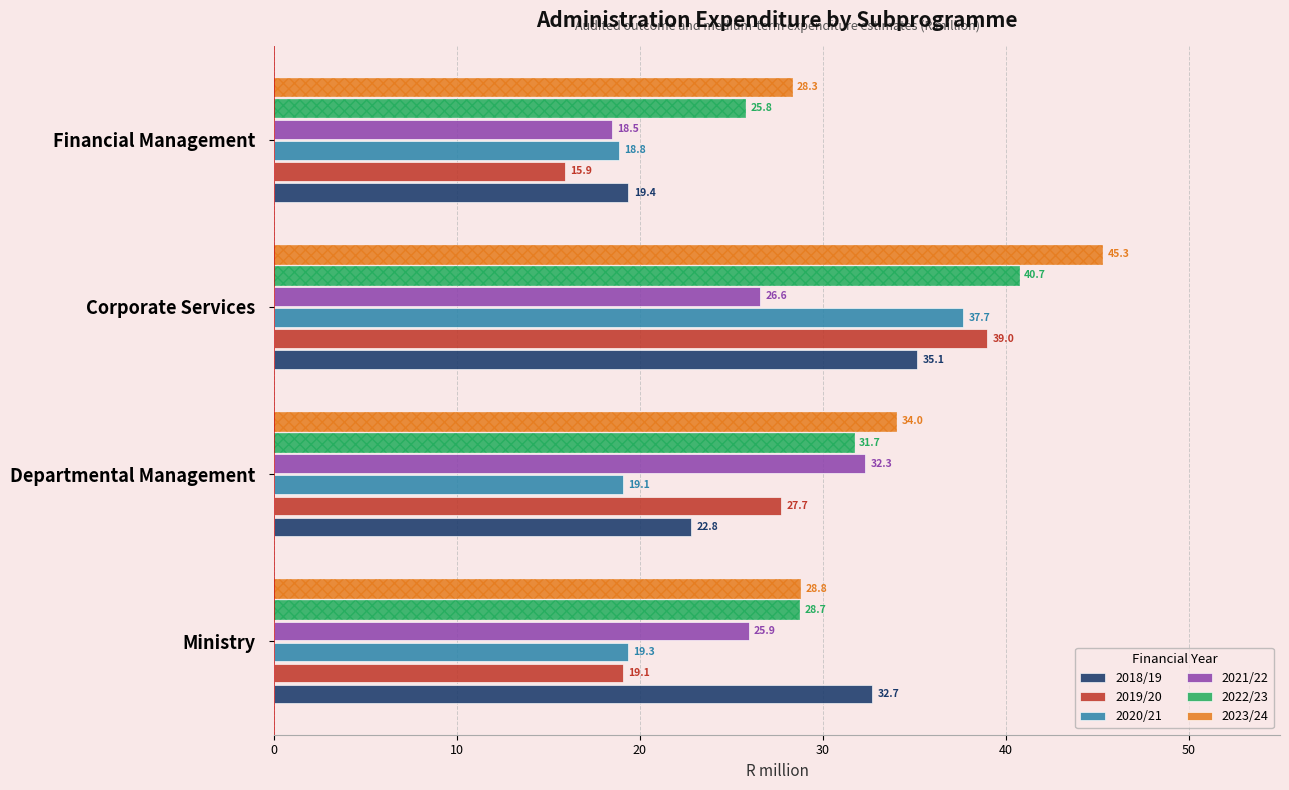

Reading right to left, extract all data points from this chart.

2018/19: 19.4	35.1	22.8	32.7
2019/20: 15.9	39.0	27.7	19.1
2020/21: 18.8	37.7	19.1	19.3
2021/22: 18.5	26.6	32.3	25.9
2022/23: 25.8	40.7	31.7	28.7
2023/24: 28.3	45.3	34.0	28.8